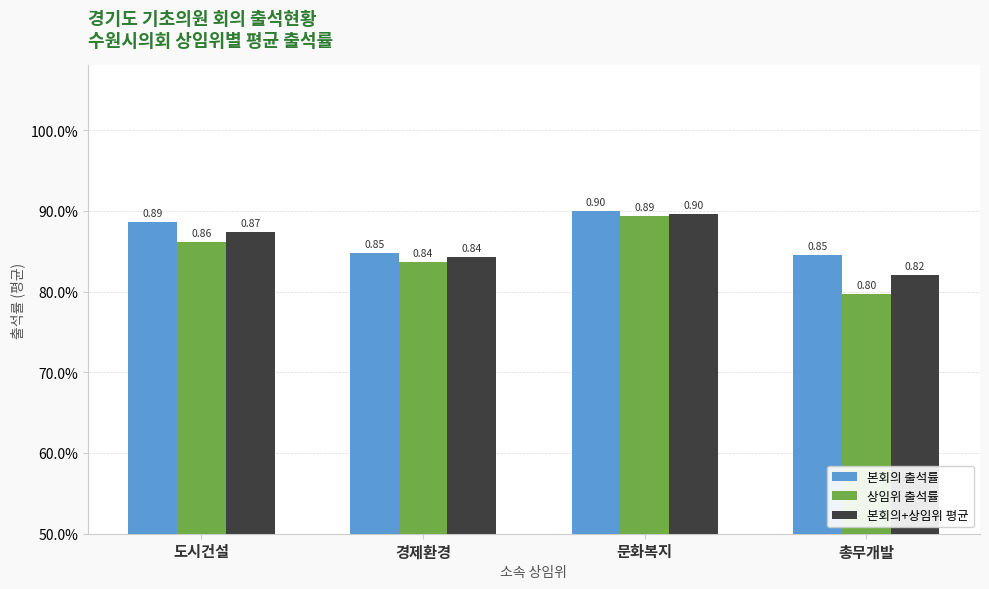

Which series has the widest spread of values?

상임위 출석률